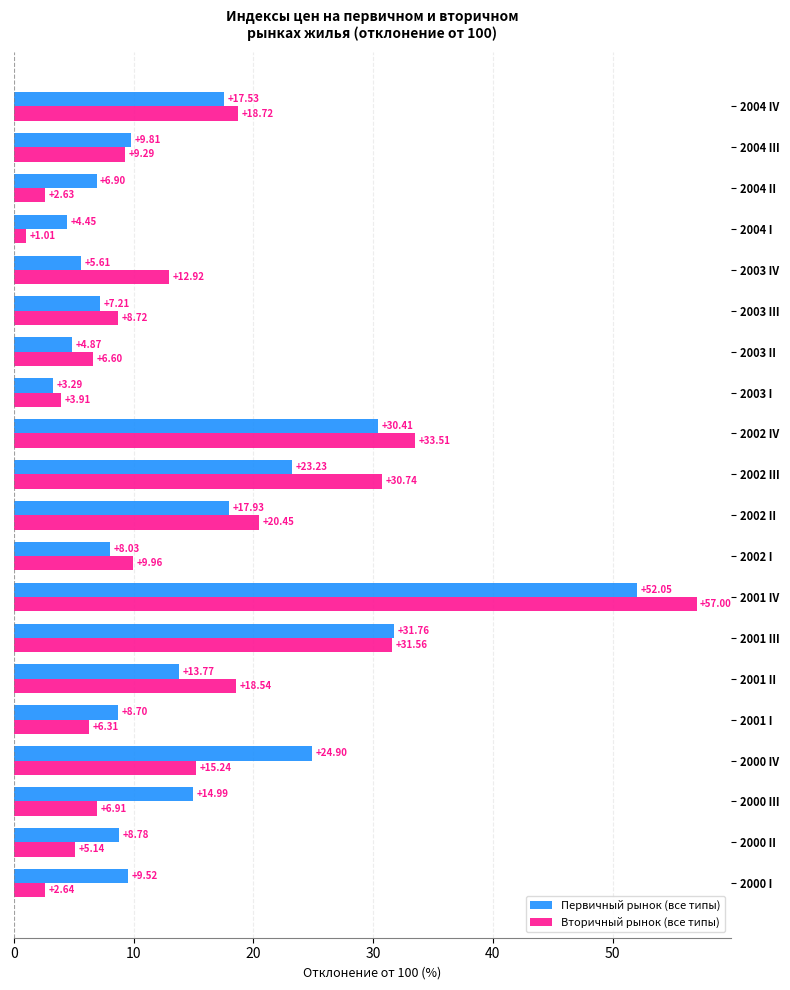

Between 2000 IV and 2003 II, which series saw the biggest shift?

Первичный рынок (все типы)